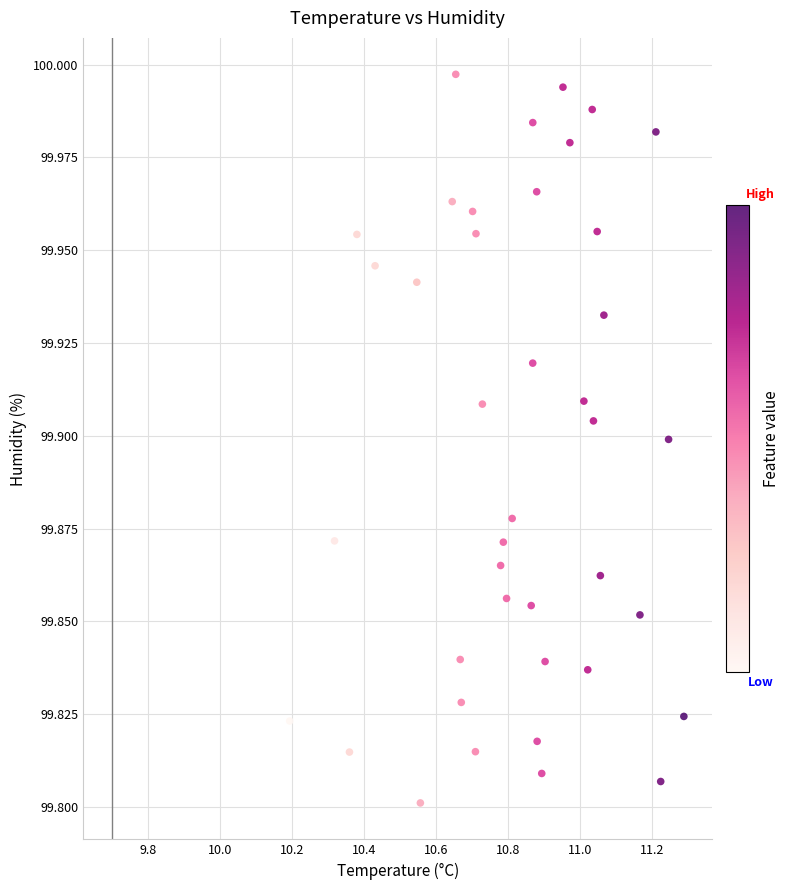

What is the range of X values (max minus min)?

1.1